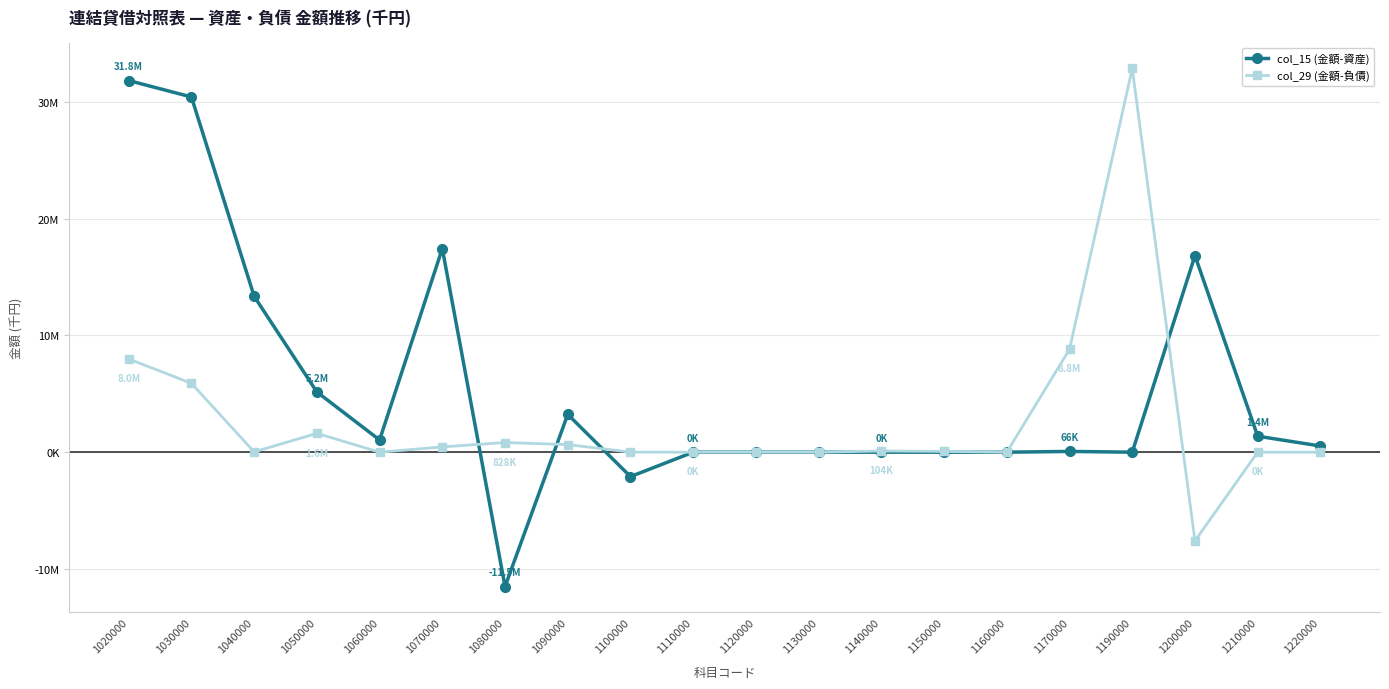

What are all the series names shown in the legend?

col_15 (金額-資産), col_29 (金額-負債)